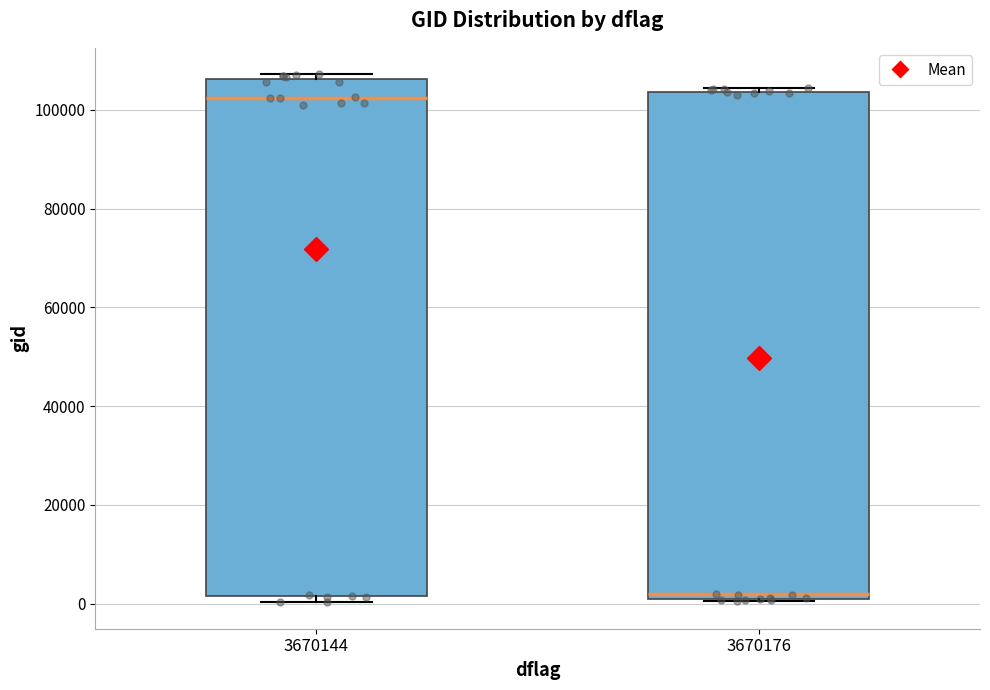

Reading left to right, transcribe this box plot: for each box, give where its median line is, the range the box spans, and where its two whiskers end, as read against the y-axis. The values are not printed on the chart, so give them approximately, as read against the axis.

3670144: median 102000, box 2000 to 106000, whiskers 0 to 108000
3670176: median 2000, box 0 to 104000, whiskers 0 to 104000 (just above the box's upper edge)